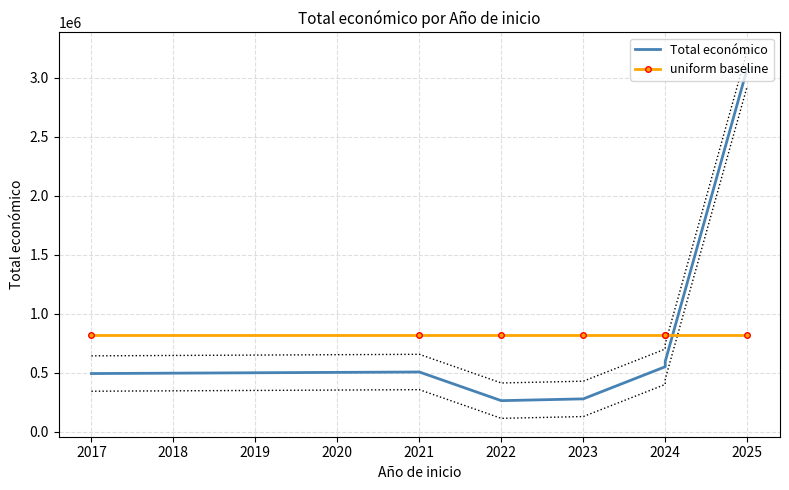

What is the difference between the highest and lowest values at 2024?

273197.7